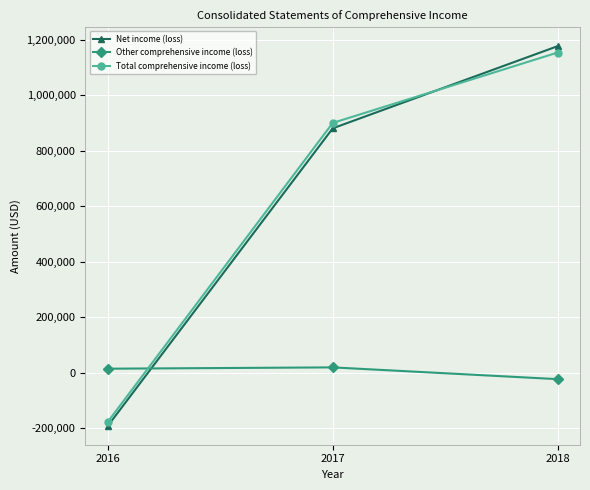

What is the sum of the Net income (loss) values at 2017 and 2018?

2058466